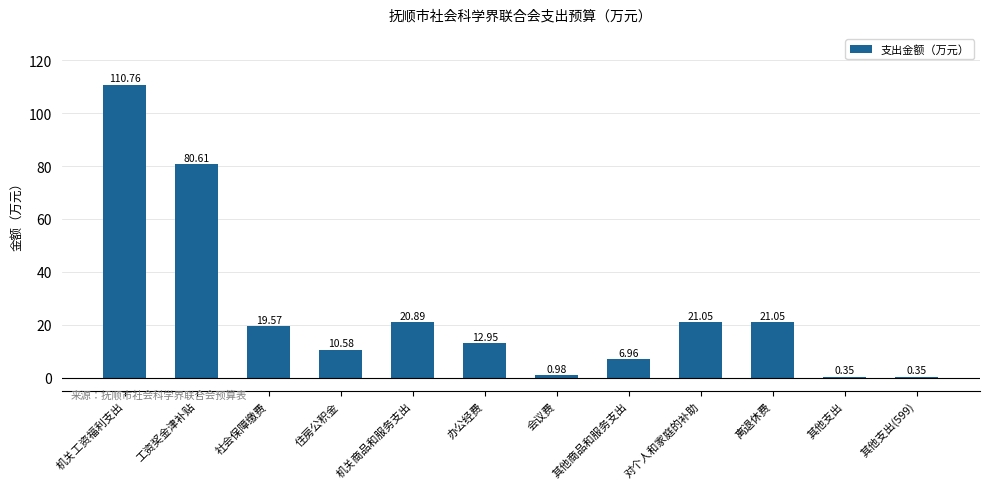

Which label corresponds to the largest value in the chart?

机关工资福利支出